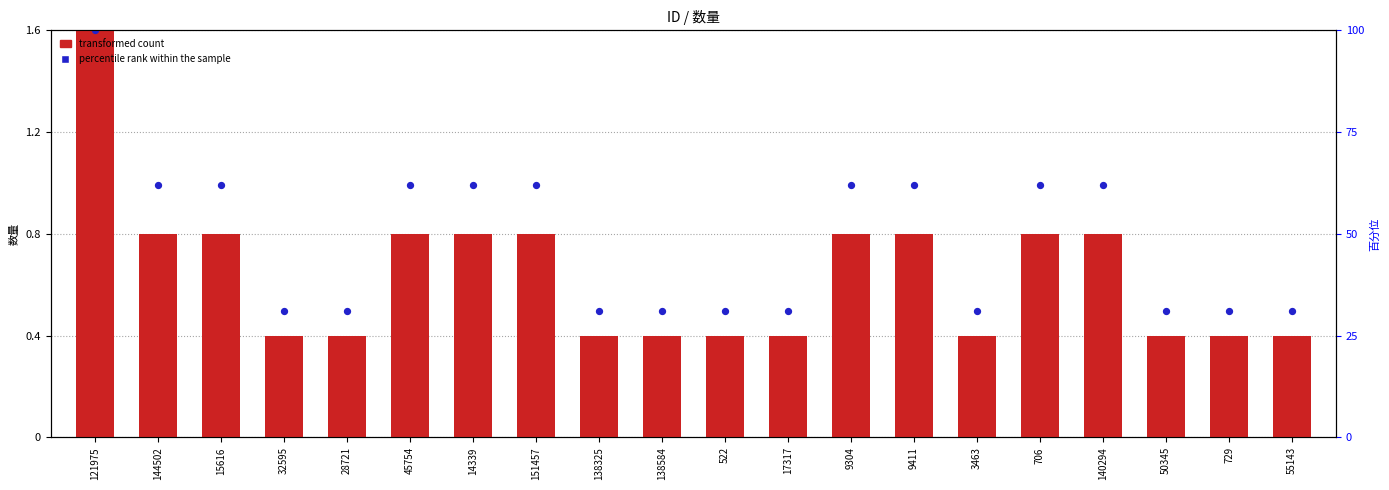

What is the total value across all series at 32595?

0.9